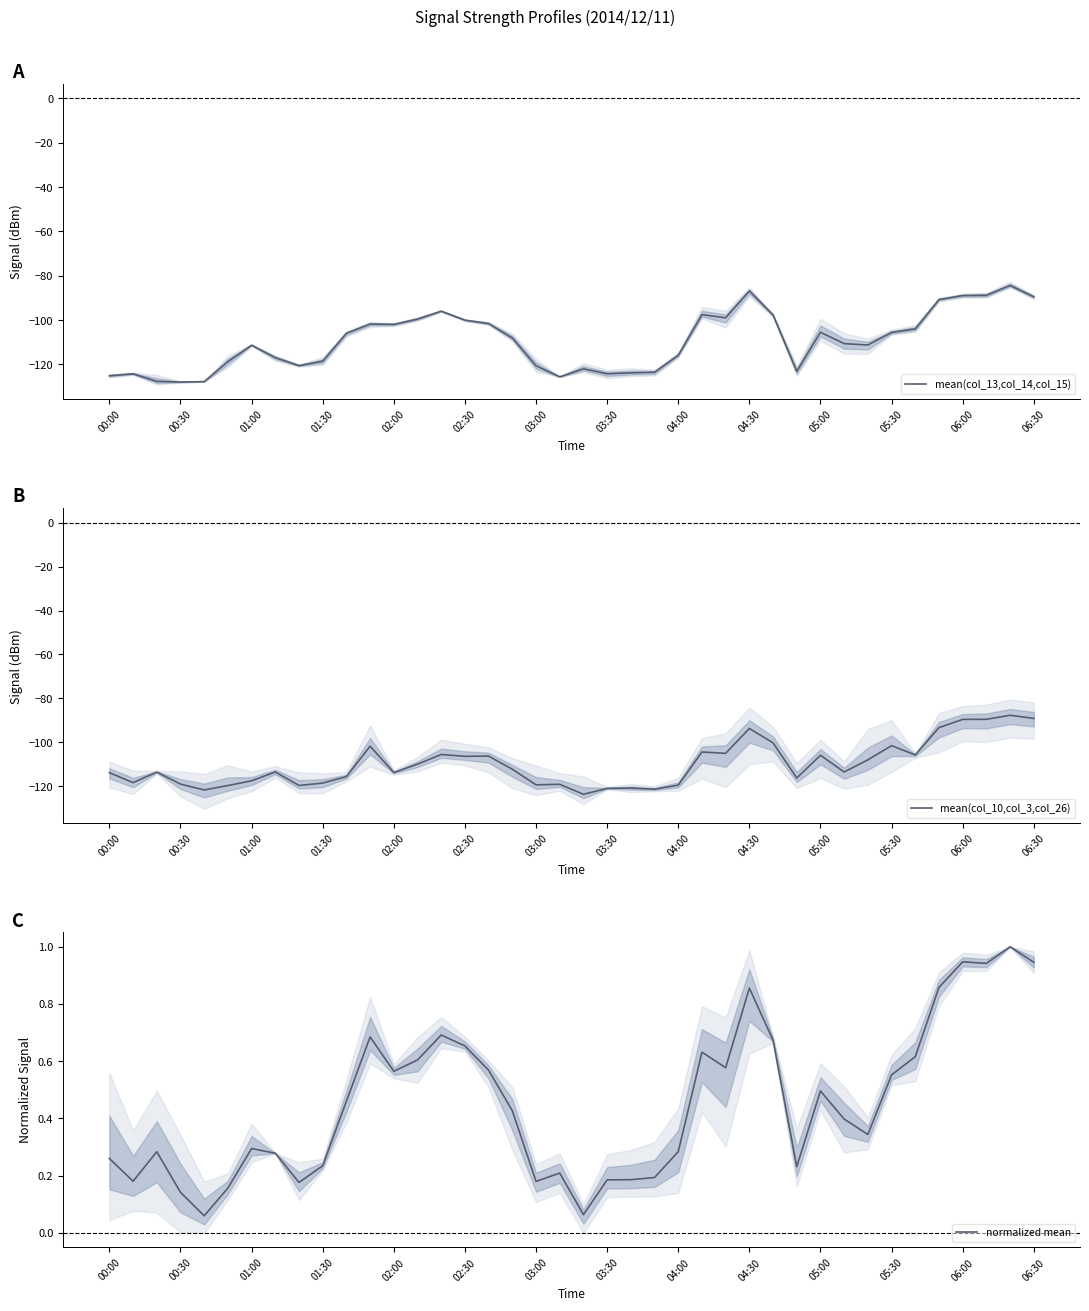

Rank the series by their maximum value, from lowest to highest.

mean(col_10,col_3,col_26), mean(col_13,col_14,col_15), normalized mean